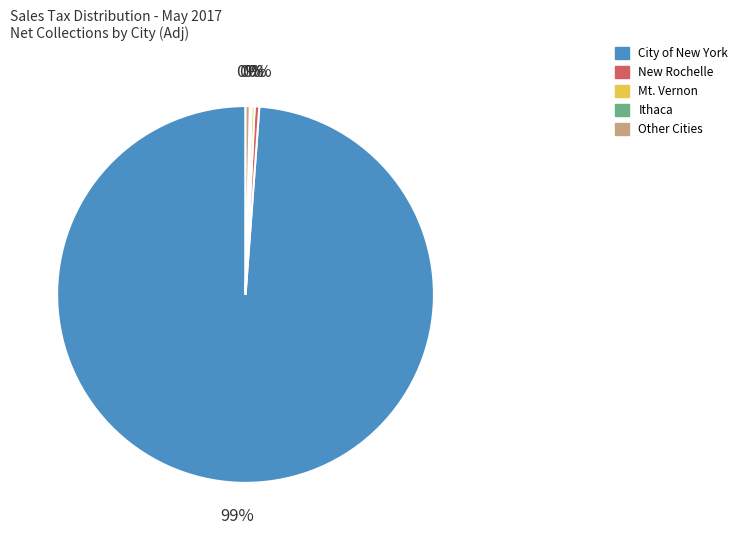

Does any single category account for the majority?

Yes